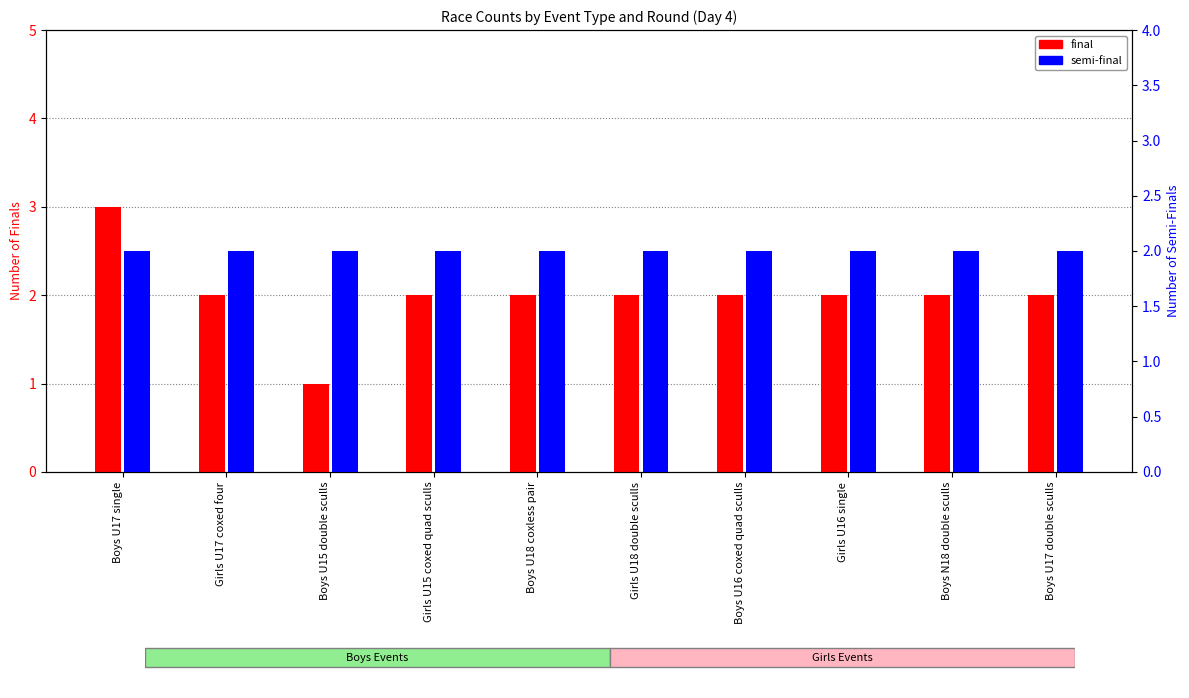

How many groups of bars are there?

10